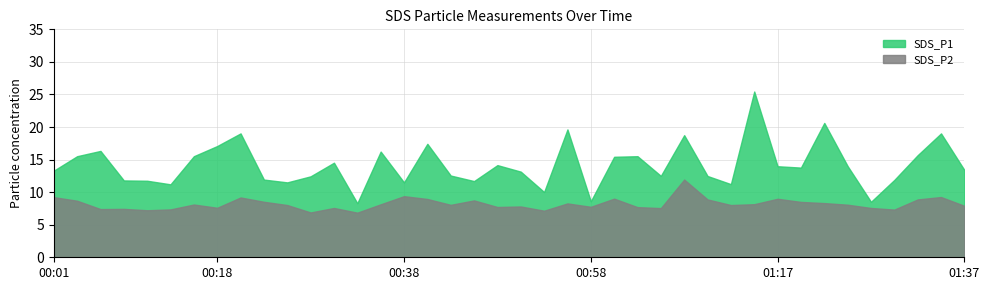

Which series has the largest range (max minus min)?

SDS_P1